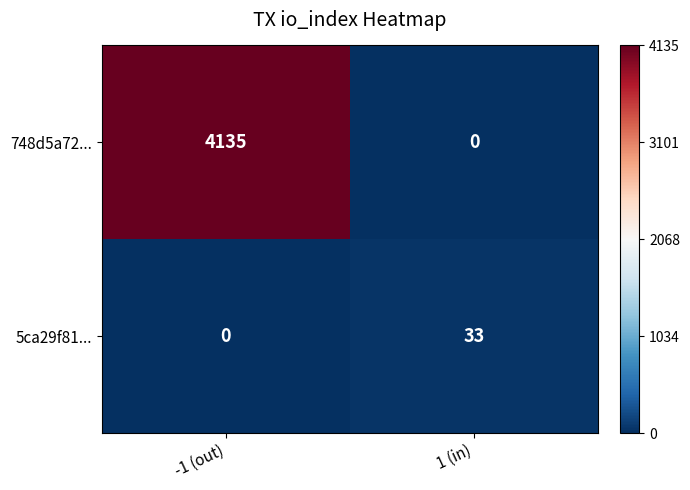

True or false: 748d5a72... has a value of 4135 at -1 (out).

True